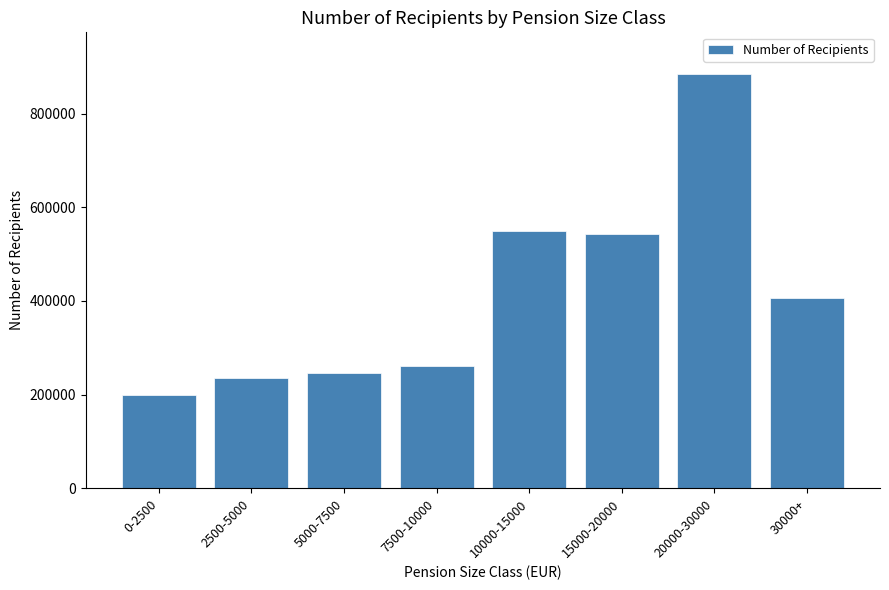

Reading left to right, transcribe all the data shown in this chart.

0-2500=198871	2500-5000=236598	5000-7500=247125	7500-10000=261369	10000-15000=549549	15000-20000=543057	20000-30000=884912	30000+=406525